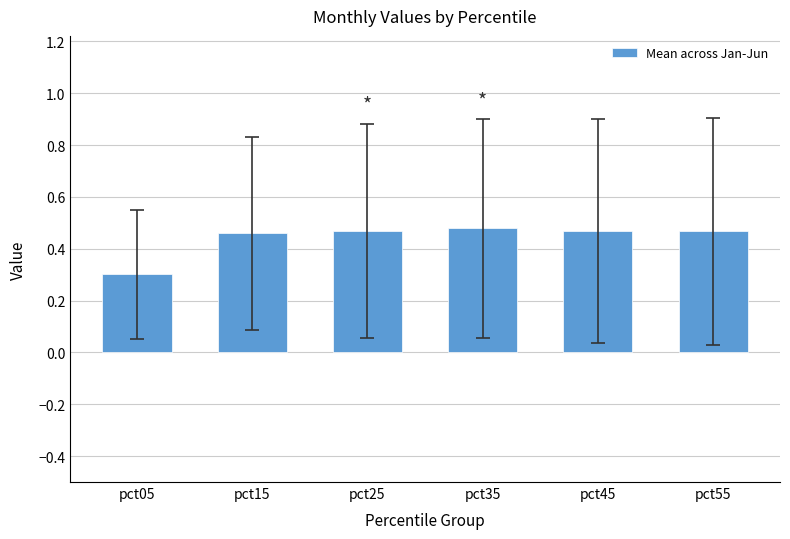

How many values are between 0 and 1?

6